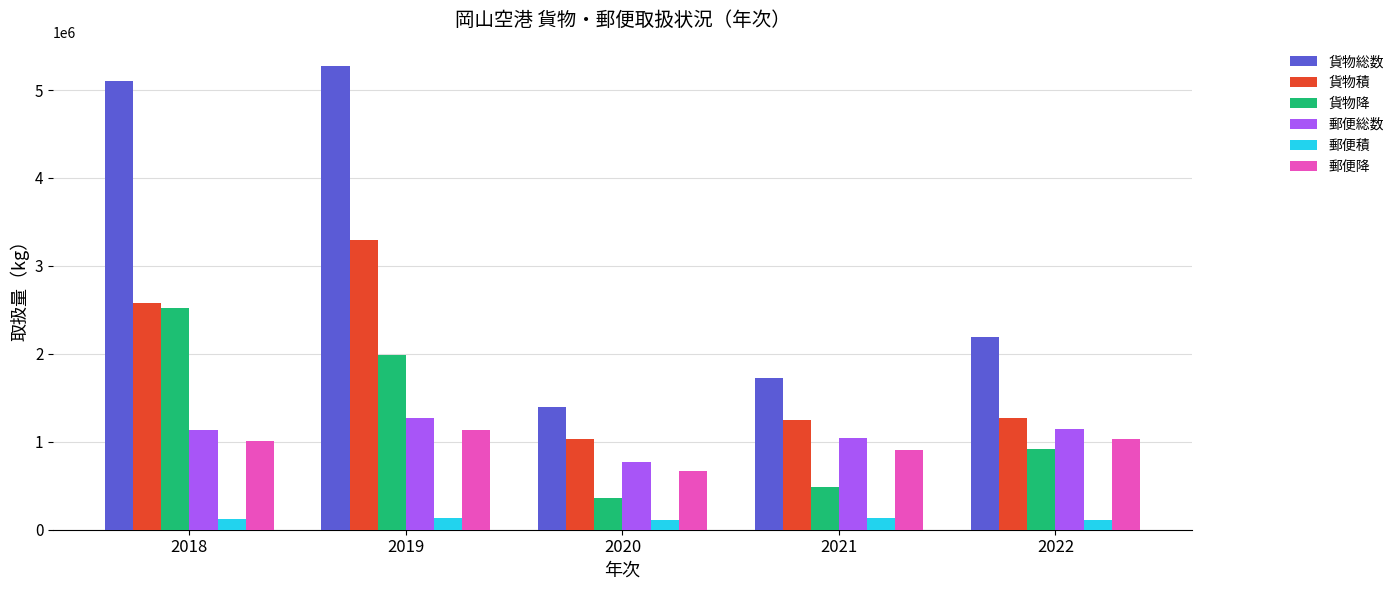

How many categories are shown in the chart?

5